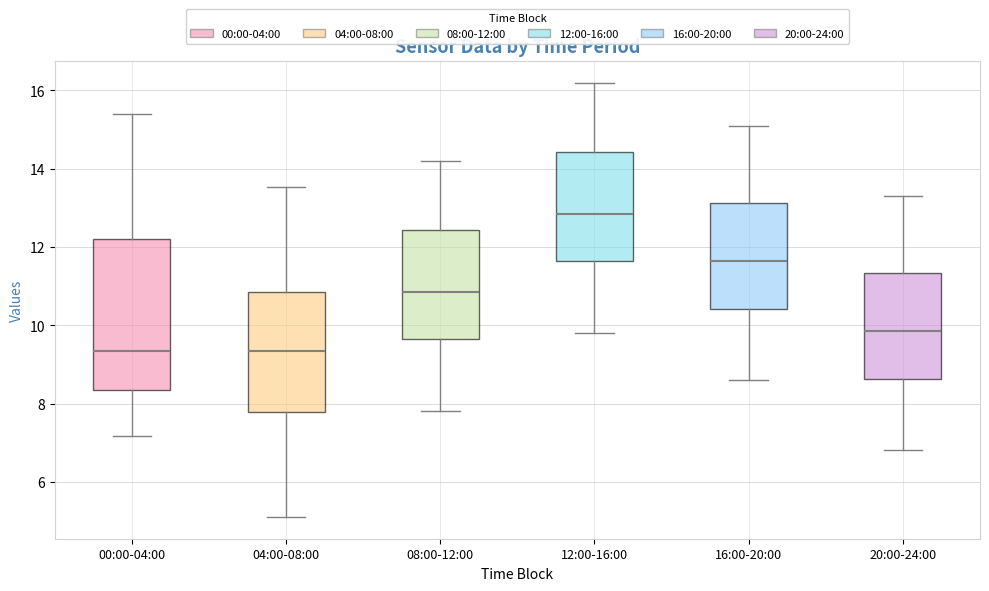

Which box is the tallest, from its lower edge to its upper edge?

00:00-04:00